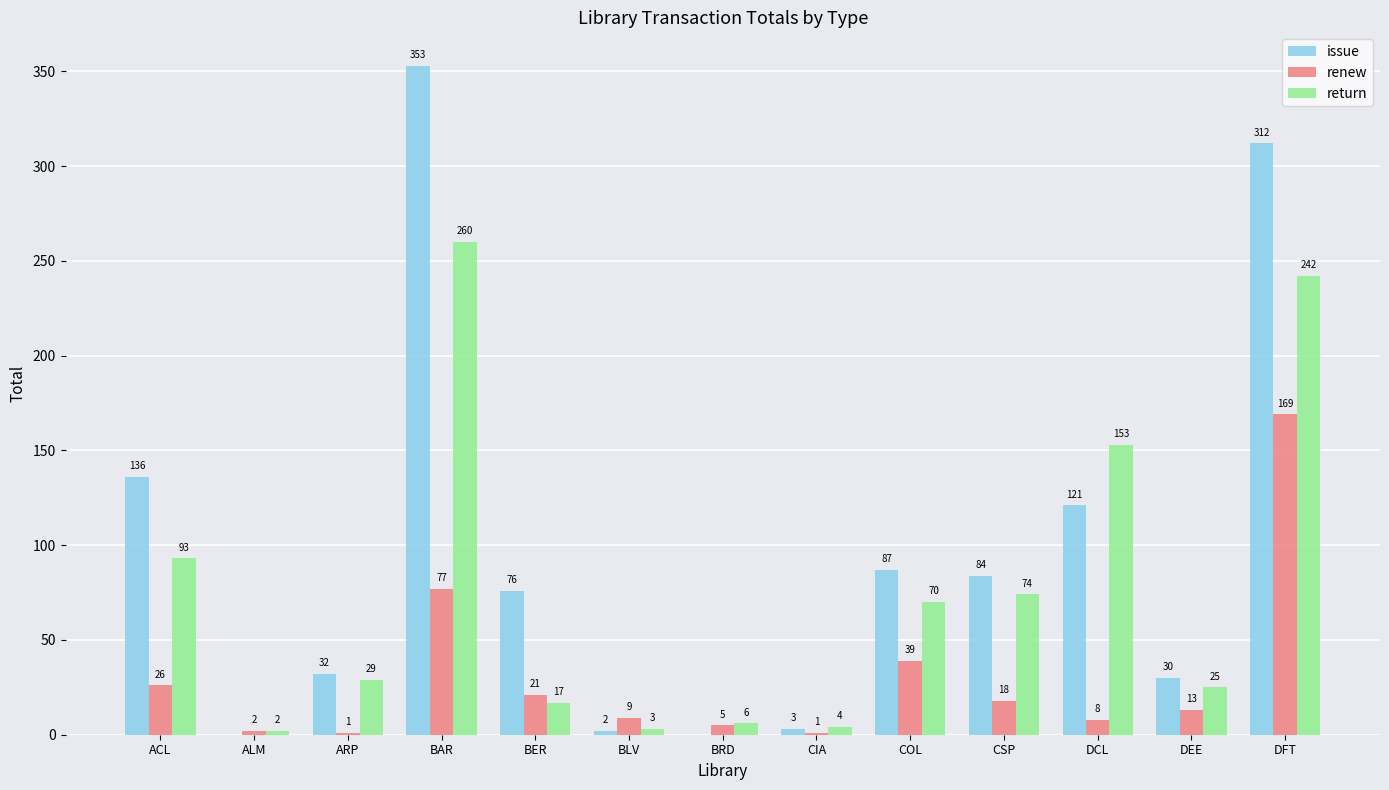

Count the number of categories in the chart.

13